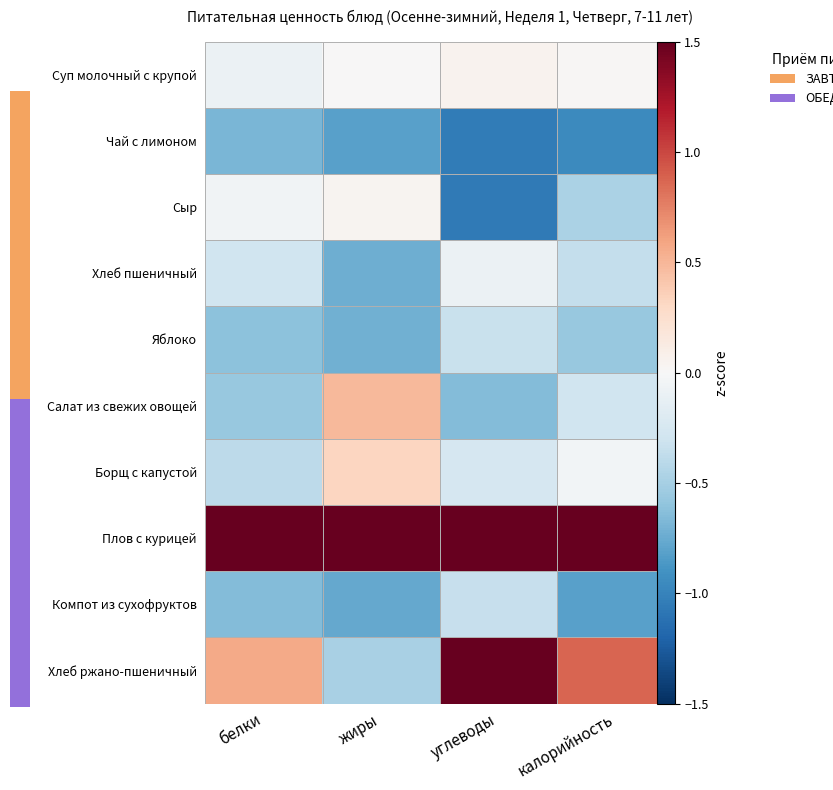

What is the average value of the Хлеб пшеничный series?

-0.4